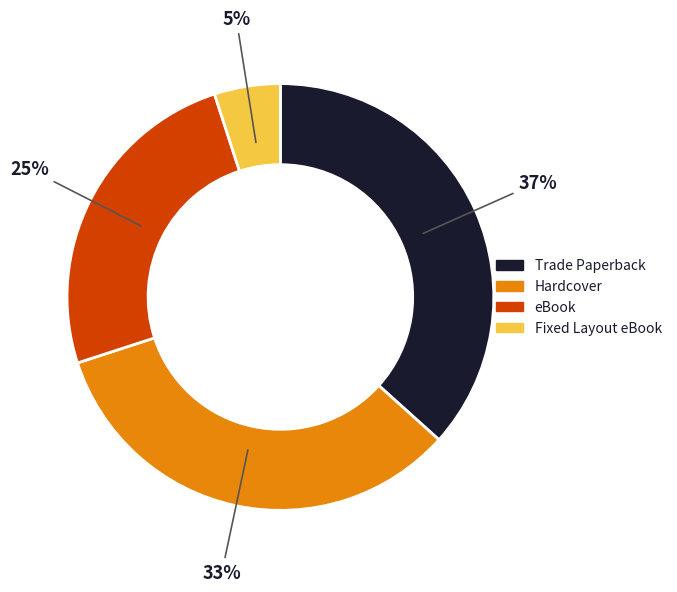

What is the largest slice in the pie chart?

Trade Paperback